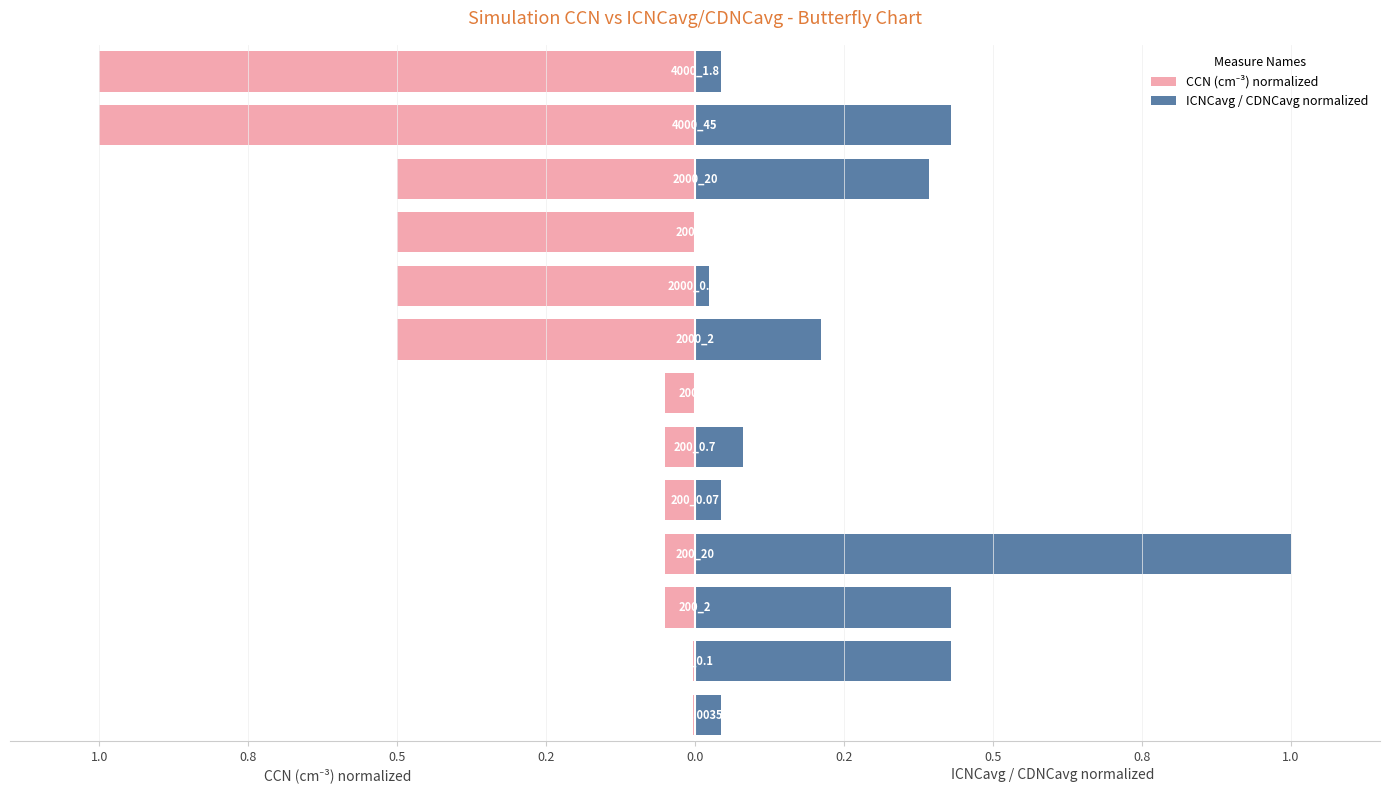

Which series has the largest range (max minus min)?

ICNCavg / CDNCavg normalized